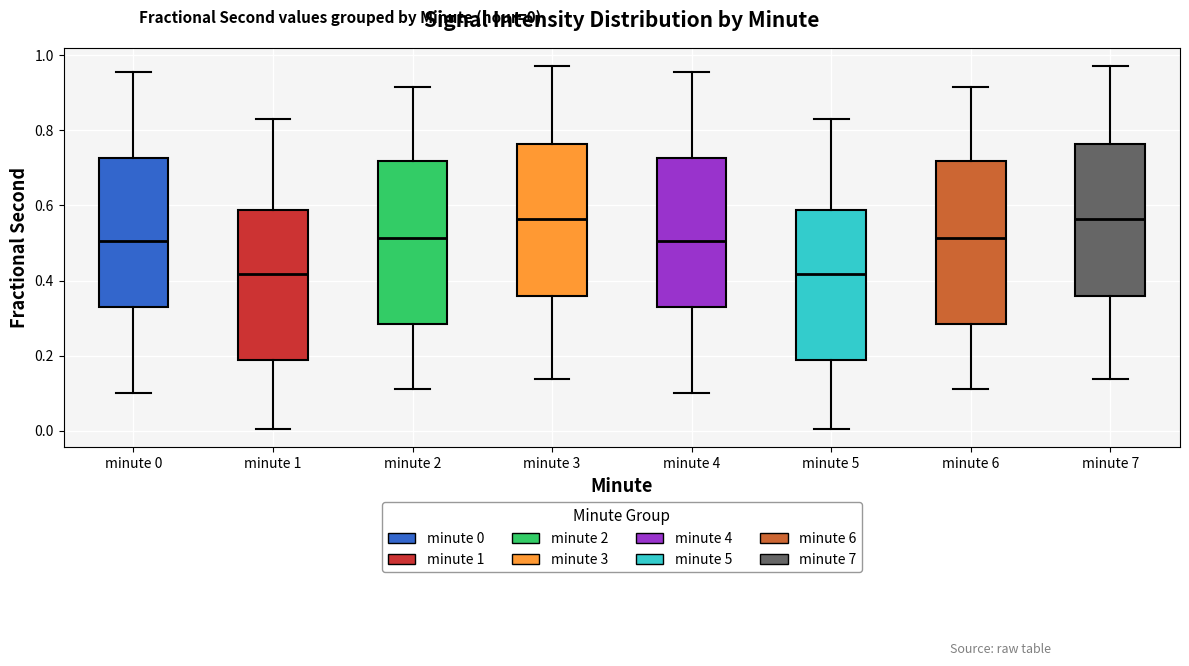

Where is the upper edge of the box for minute 7 on the y-axis? The values are not printed on the chart, so give them approximately, as read against the axis.

0.76